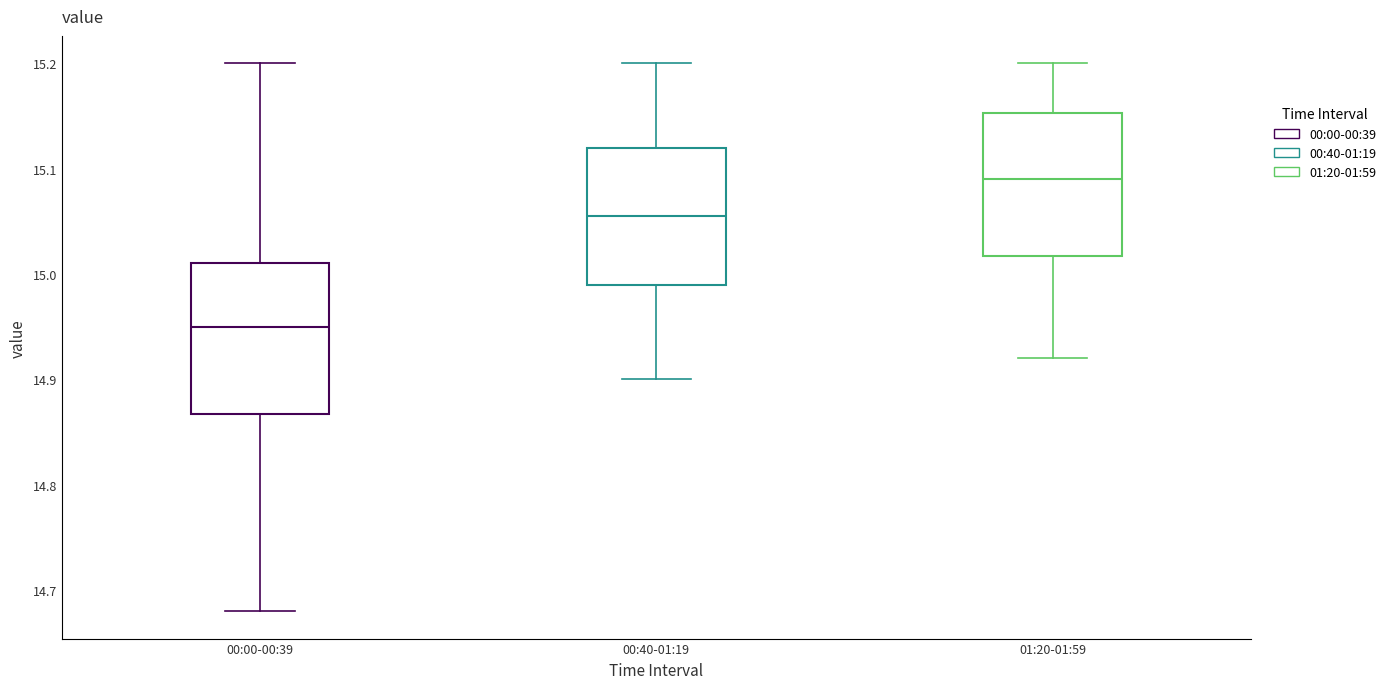

Where does the median line of the box for 01:20-01:59 sit on the y-axis? The values are not printed on the chart, so give them approximately, as read against the axis.

15.09